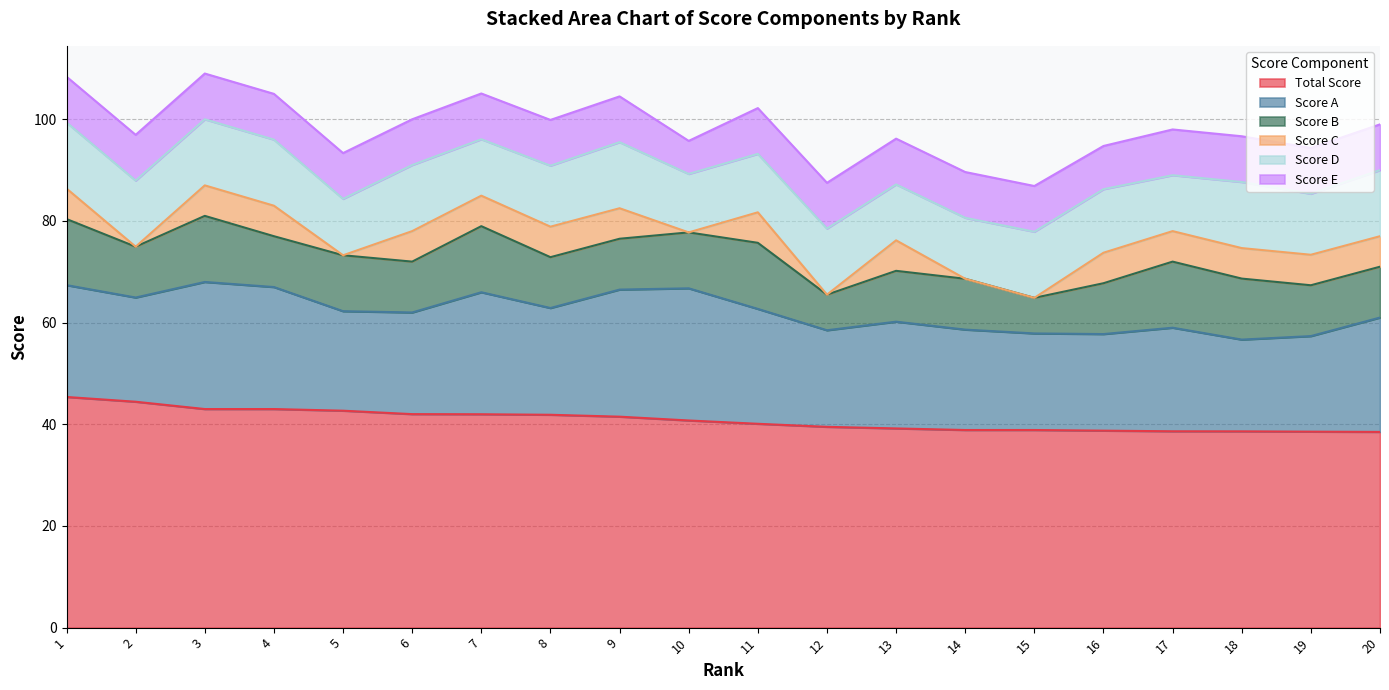

What is the difference between the Score A values at 5 and 8?

1.4